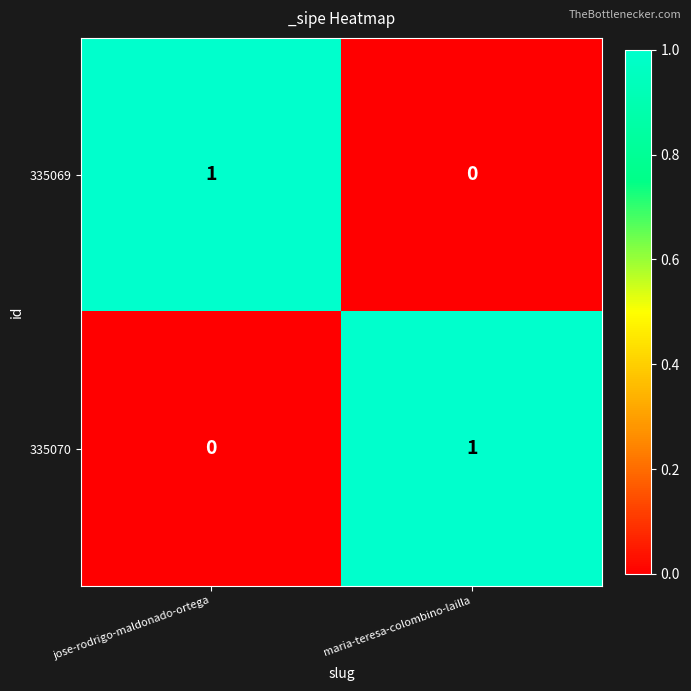

List the labels in order of 335069 value, smallest first.

maria-teresa-colombino-lailla, jose-rodrigo-maldonado-ortega